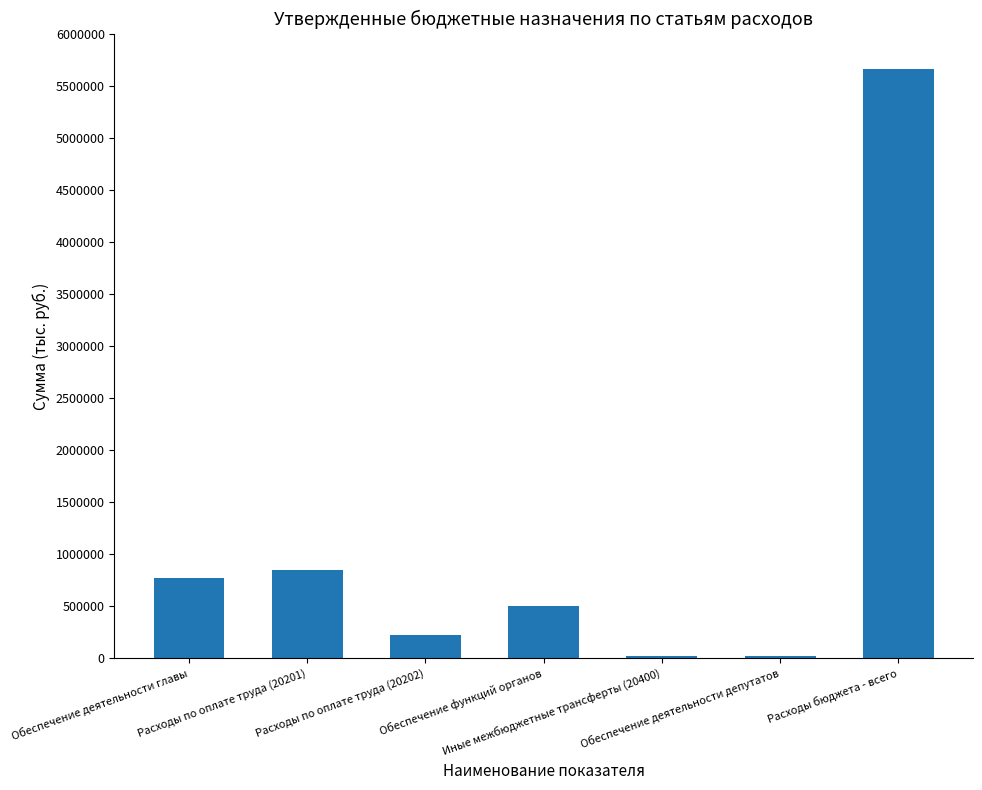

The chart shows a value of 220712.0 at Расходы по оплате труда (20202). True or false?

True